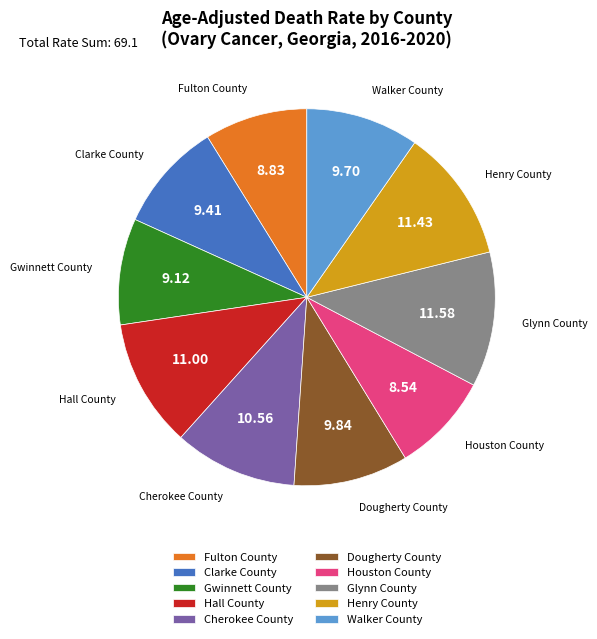

Combined, do Cherokee County and Hall County account for over 50%?

No